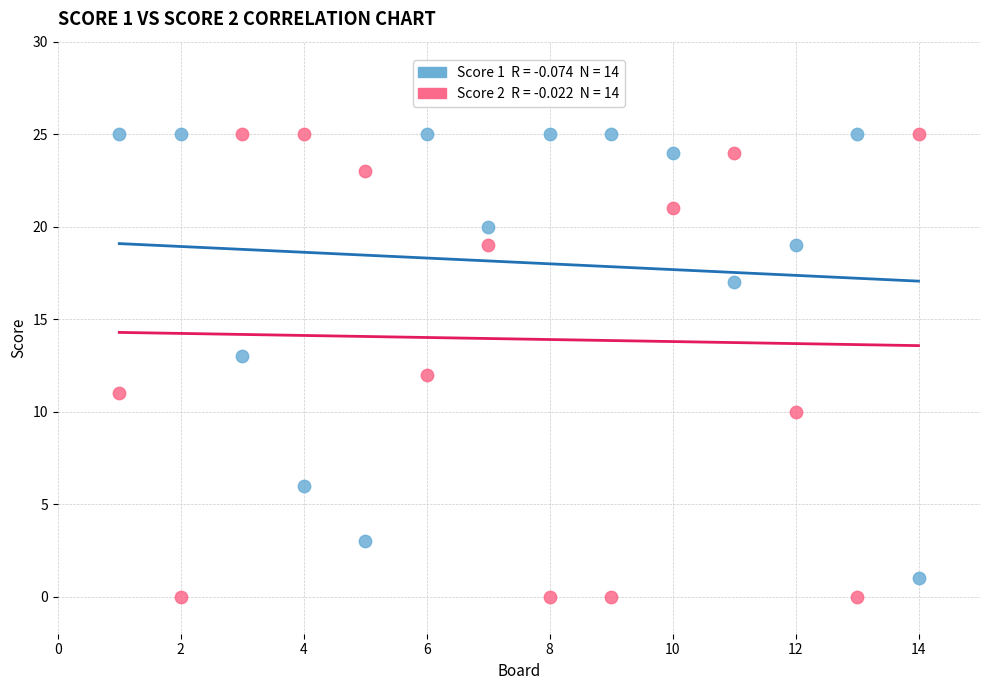

Across all data points, what is the range of Y values (max minus min)?

25